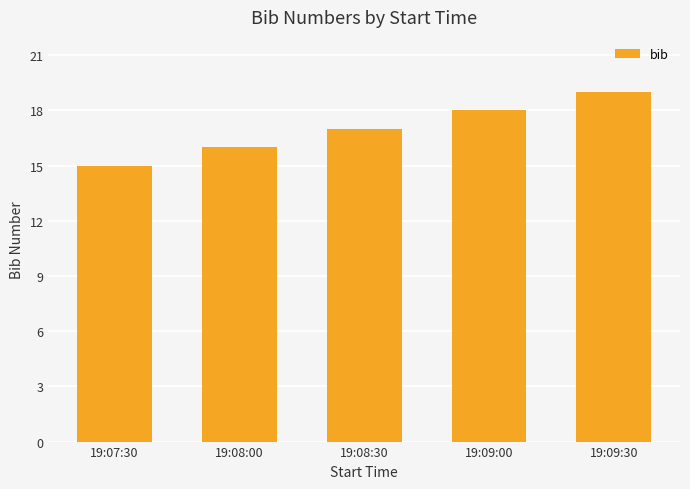

Reading left to right, list all the values displayed in this chart.

15	16	17	18	19